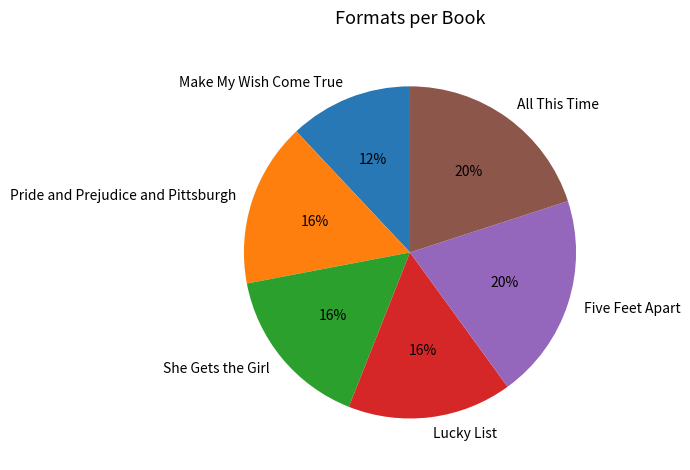

Combined, do Pride and Prejudice and Pittsburgh and All This Time account for over 50%?

No